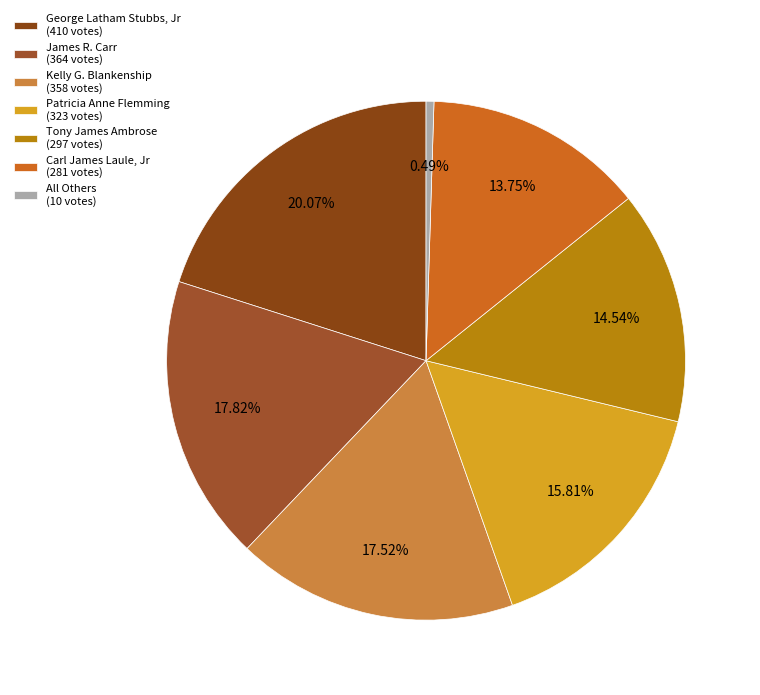

How many slices are in this pie chart?

7